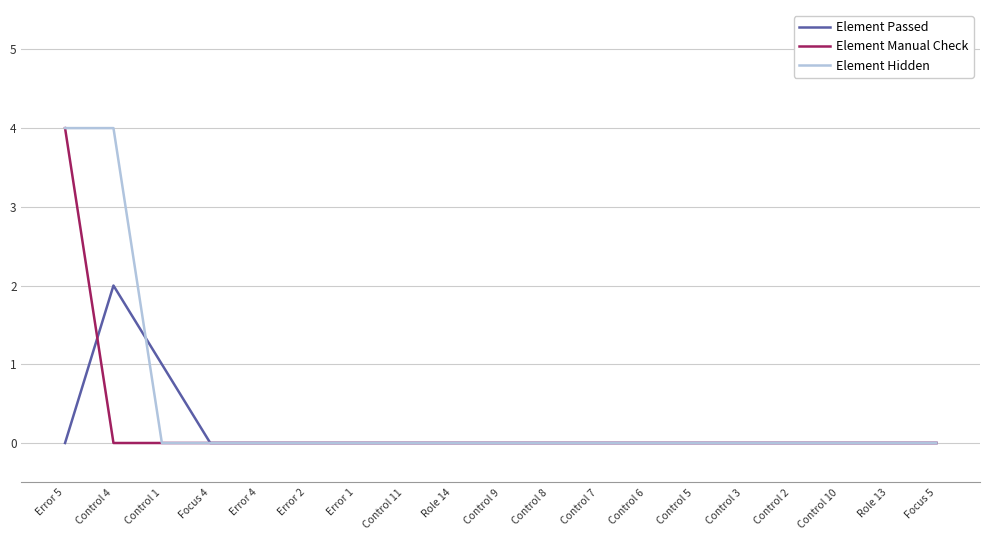

At which category is the sum across all series the highest?

Error 5